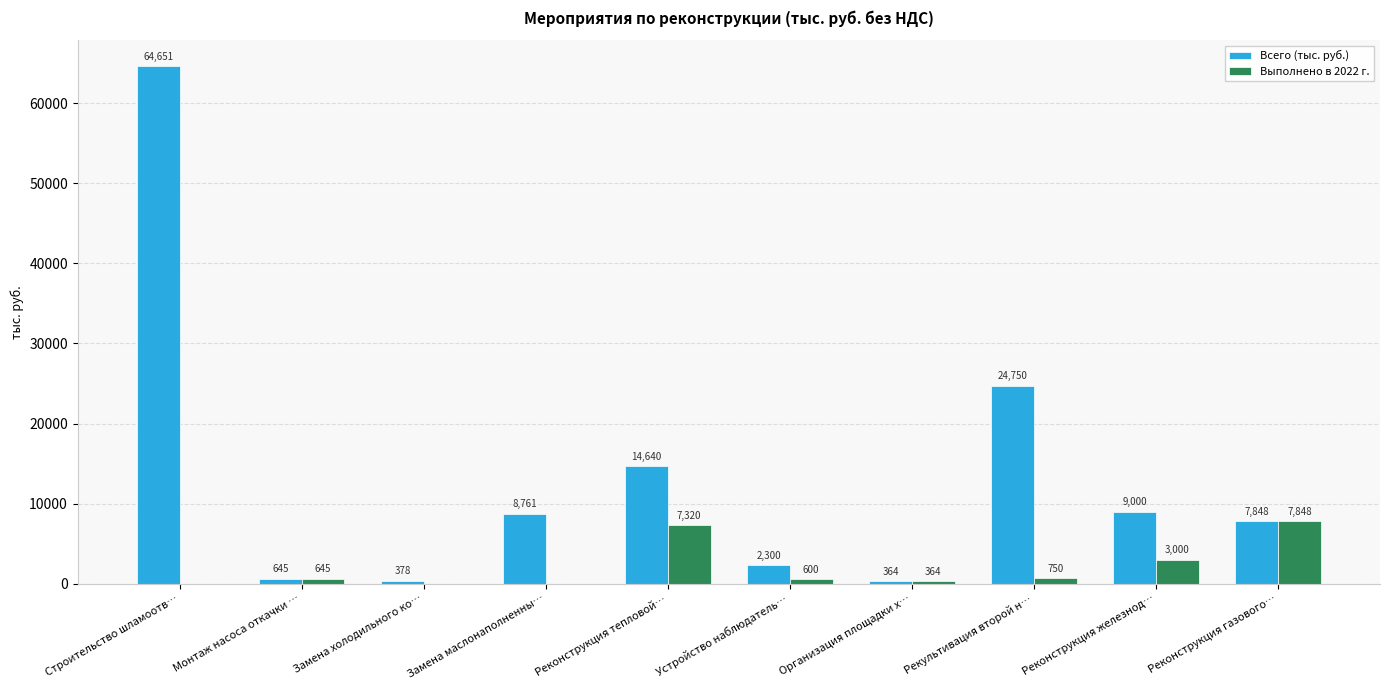

Which series changed the most between Замена холодильного ко… and Замена маслонаполненны…?

Всего (тыс. руб.)